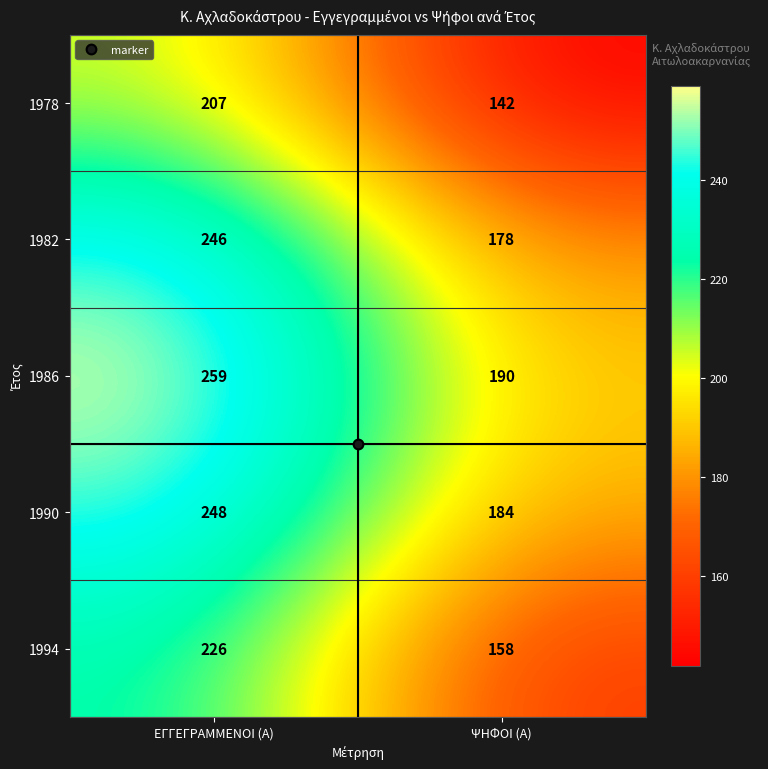

What is the approximate value of 1994 at ΨΗΦΟΙ (Α), to the nearest 10?

160